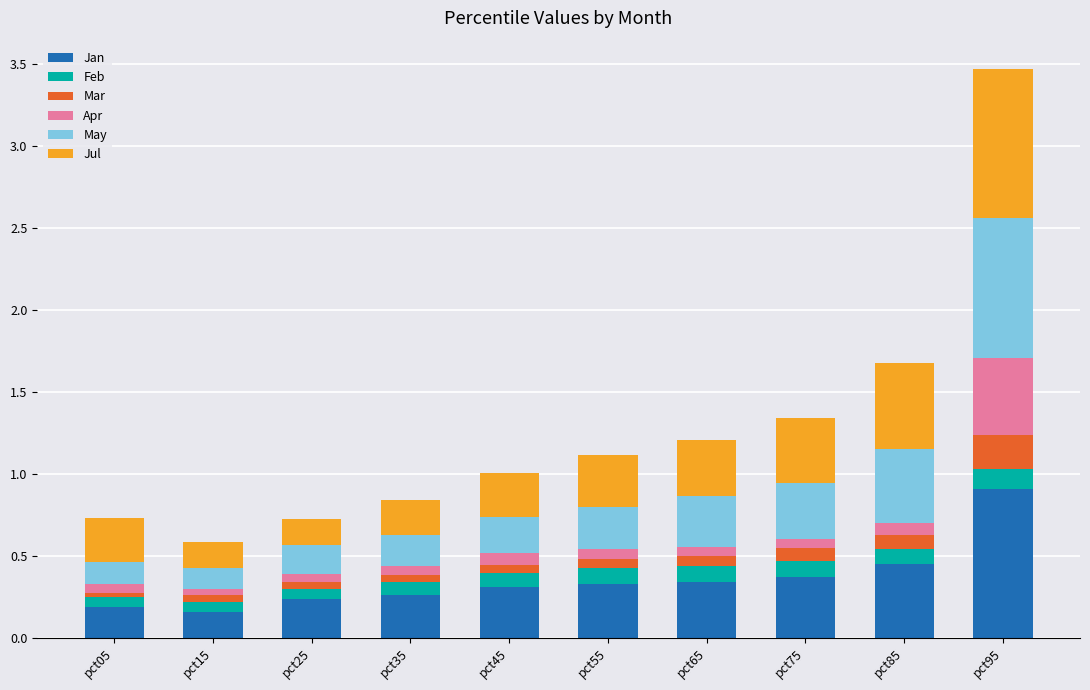

At which category is the sum across all series the highest?

pct95